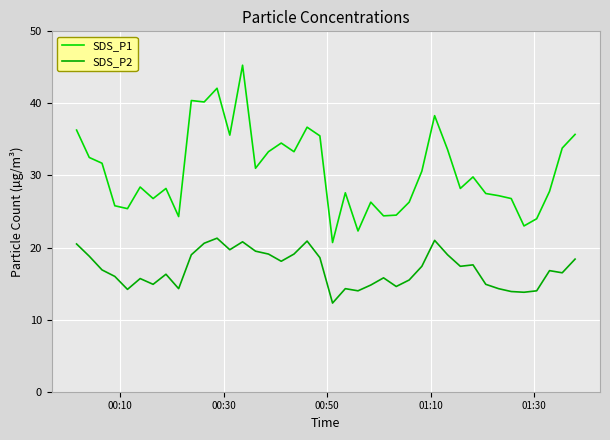

What is the smallest value displayed?

12.3